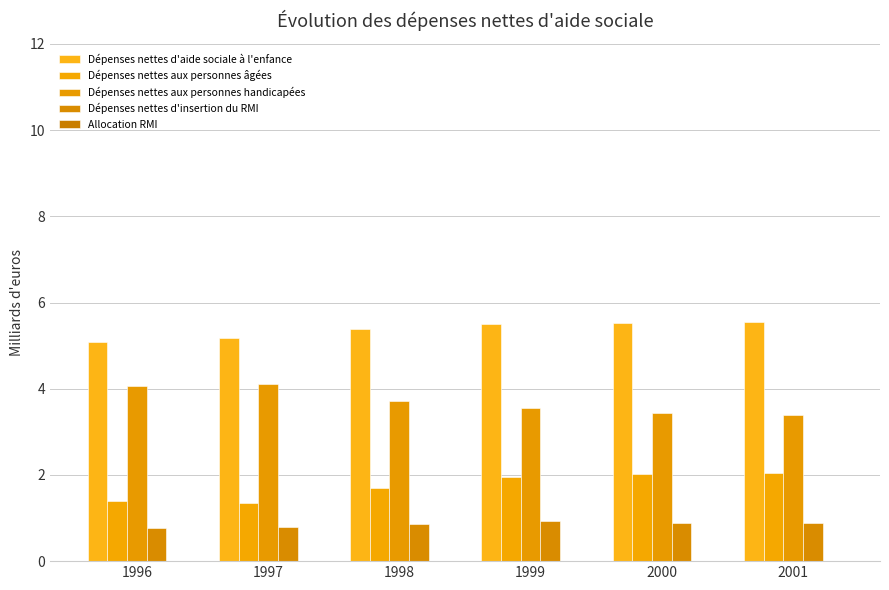

Reading left to right, extract all data points from this chart.

Dépenses nettes d'aide sociale à l'enfance: 1996=5.1	1997=5.2	1998=5.4	1999=5.5	2000=5.5	2001=5.5
Dépenses nettes aux personnes âgées: 1996=1.4	1997=1.4	1998=1.7	1999=1.9	2000=2.0	2001=2.0
Dépenses nettes aux personnes handicapées: 1996=4.1	1997=4.1	1998=3.7	1999=3.6	2000=3.4	2001=3.4
Dépenses nettes d'insertion du RMI: 1996=0.8	1997=0.8	1998=0.9	1999=0.9	2000=0.9	2001=0.9
Allocation RMI: 1996=0.0	1997=0.0	1998=0.0	1999=0.0	2000=0.0	2001=0.0